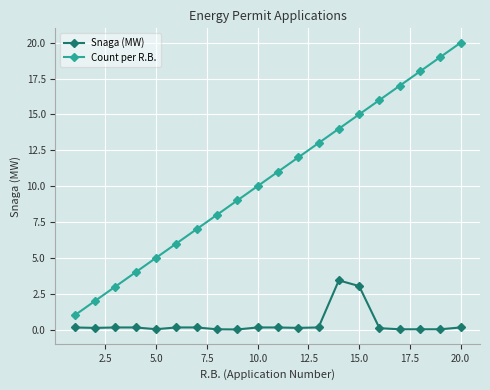

What is the minimum value for Count per R.B.?

1.0